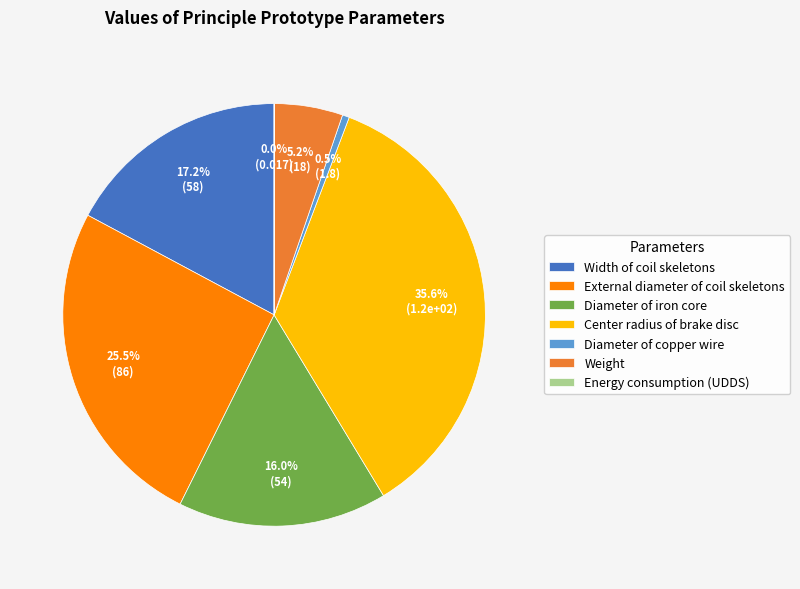

Is it true that Center radius of brake disc is 36% of the pie?

True